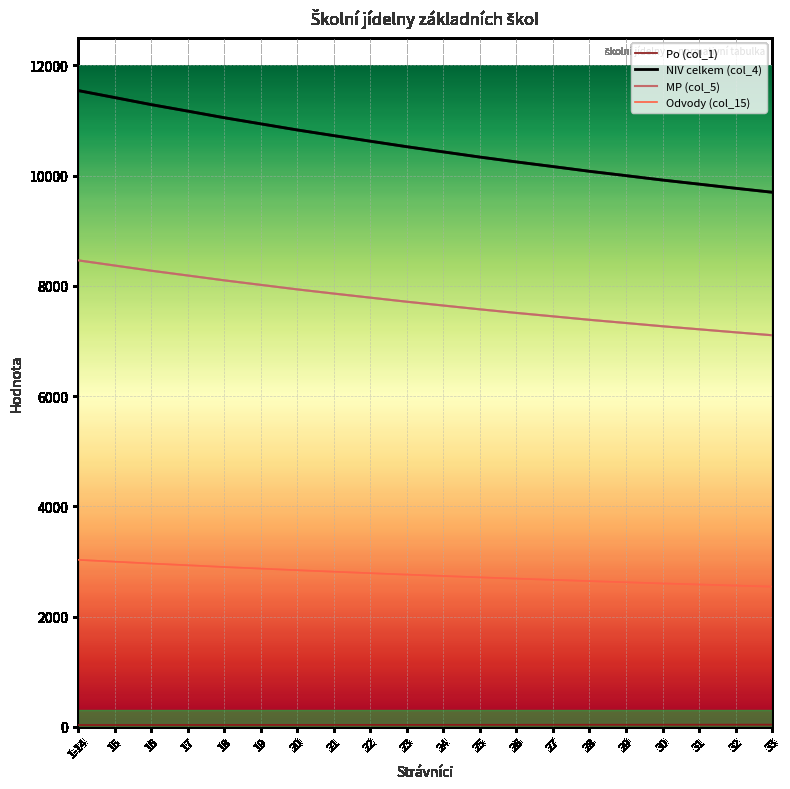

How many categories are shown in the chart?

20